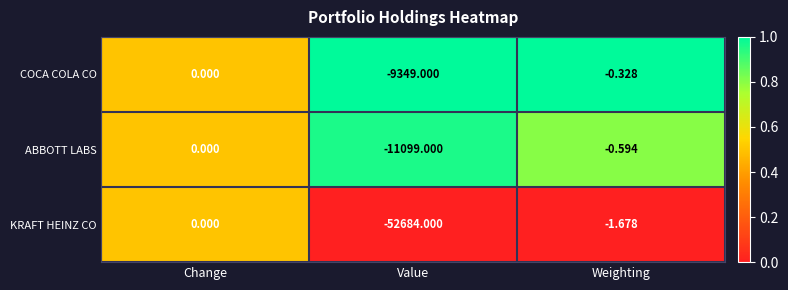

Which series has the largest range (max minus min)?

KRAFT HEINZ CO